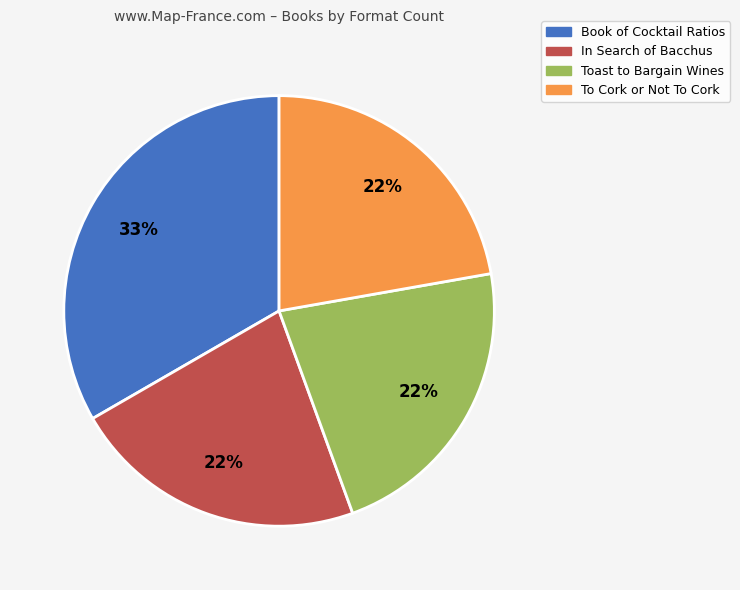

What percentage is the Toast to Bargain Wines slice, to the nearest percent?

22%